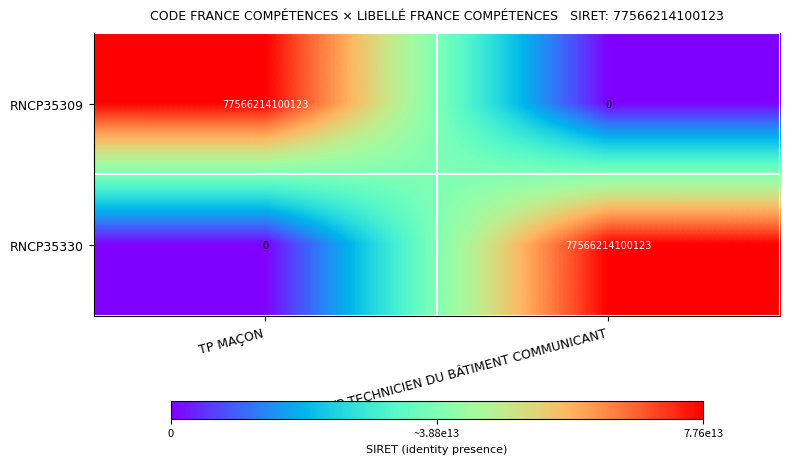

What is the difference between the maximum and minimum values in the RNCP35330 series?

77566214100123